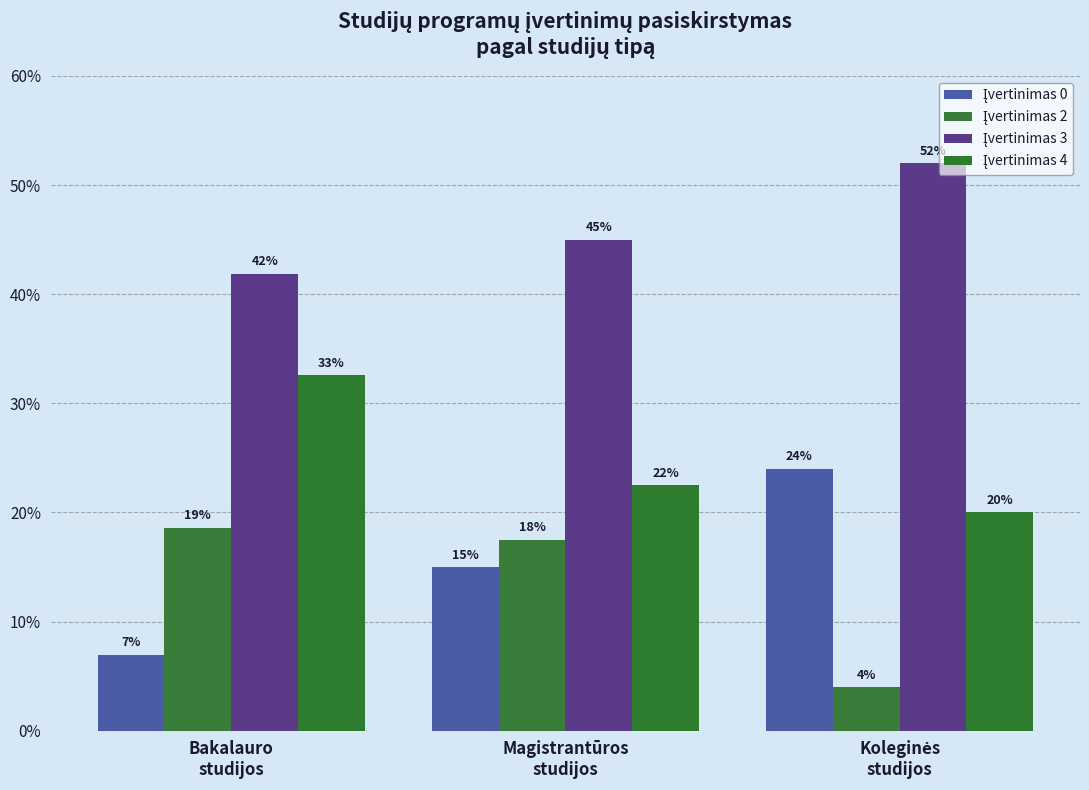

True or false: Įvertinimas 0 has a value of 11.1 at Bakalauro
studijos.

False